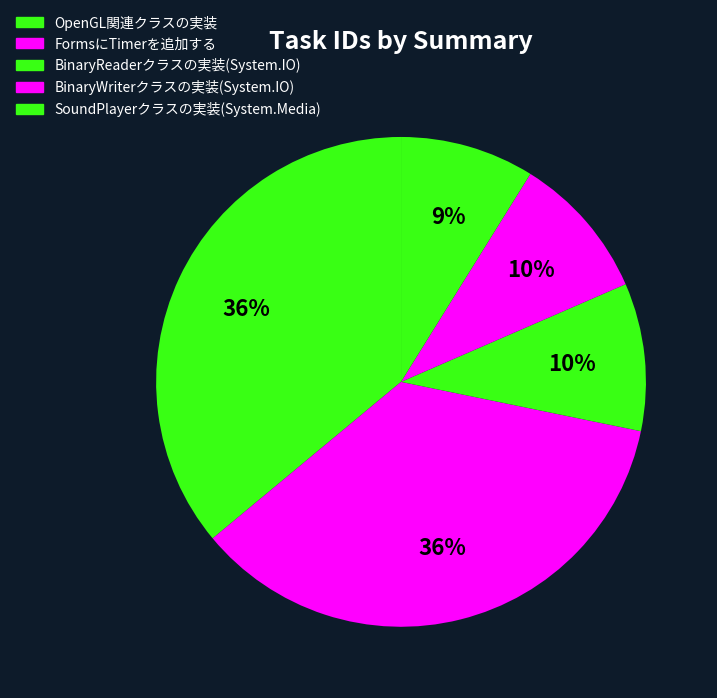

How many segments does this pie chart have?

5